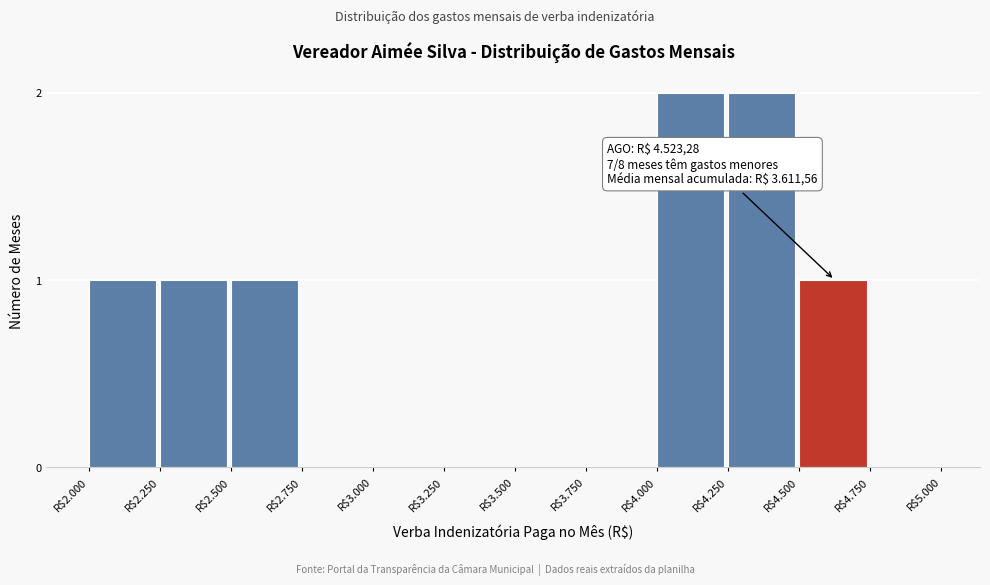

Is it true that the value at R$3.750 is 1?

False